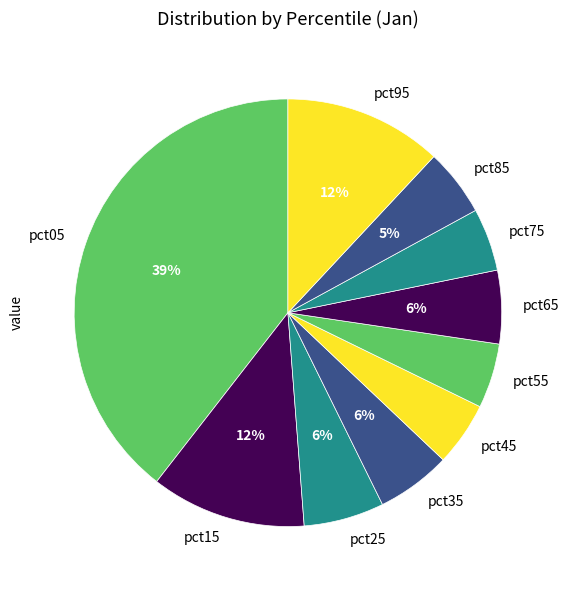

Count the number of slices in the pie.

10